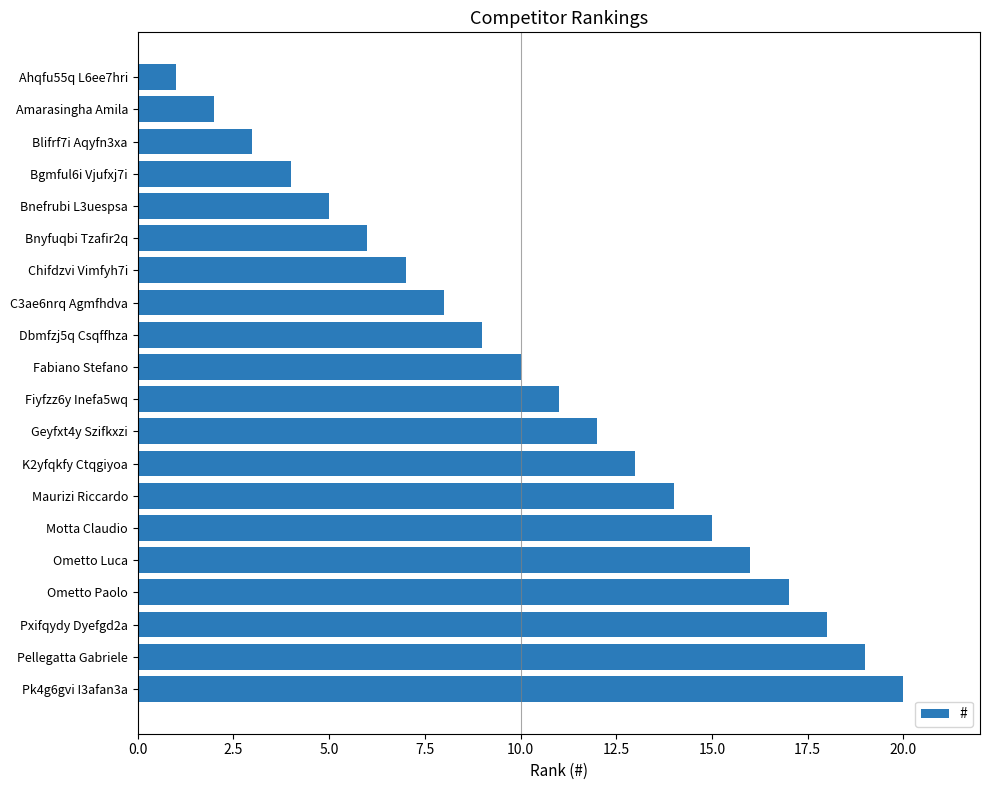

List the labels in order of value, smallest first.

Ahqfu55q L6ee7hri, Amarasingha Amila, Blifrf7i Aqyfn3xa, Bgmful6i Vjufxj7i, Bnefrubi L3uespsa, Bnyfuqbi Tzafir2q, Chifdzvi Vimfyh7i, C3ae6nrq Agmfhdva, Dbmfzj5q Csqffhza, Fabiano Stefano, Fiyfzz6y Inefa5wq, Geyfxt4y Szifkxzi, K2yfqkfy Ctqgiyoa, Maurizi Riccardo, Motta Claudio, Ometto Luca, Ometto Paolo, Pxifqydy Dyefgd2a, Pellegatta Gabriele, Pk4g6gvi I3afan3a